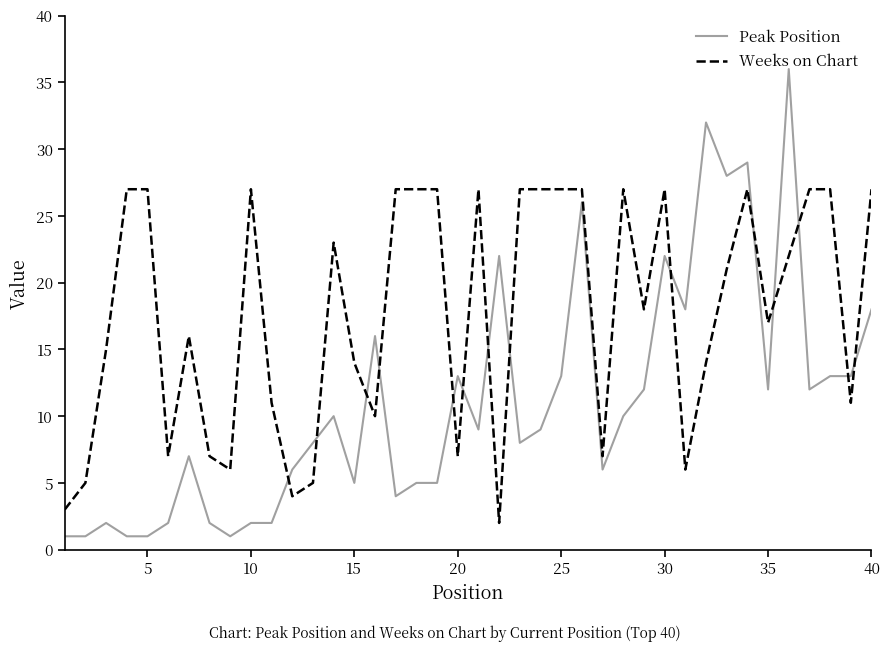

Which series has the largest total across all categories?

Weeks on Chart